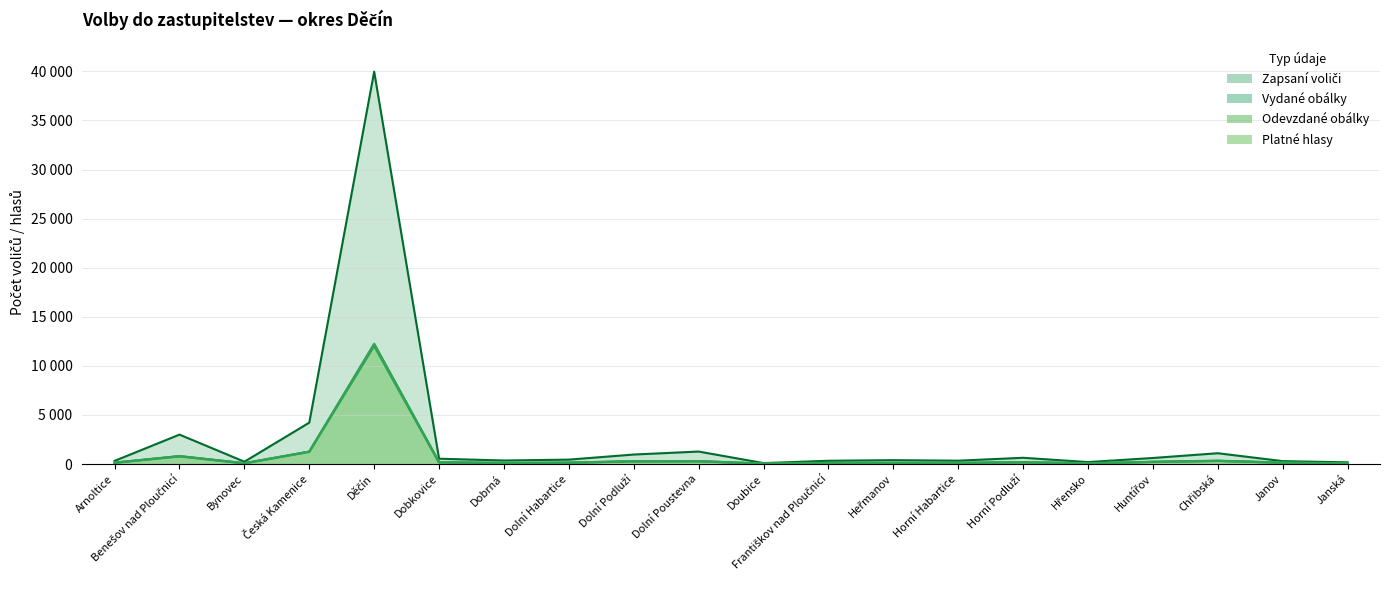

At which category does Odevzdané obálky reach its first local valley?

Bynovec